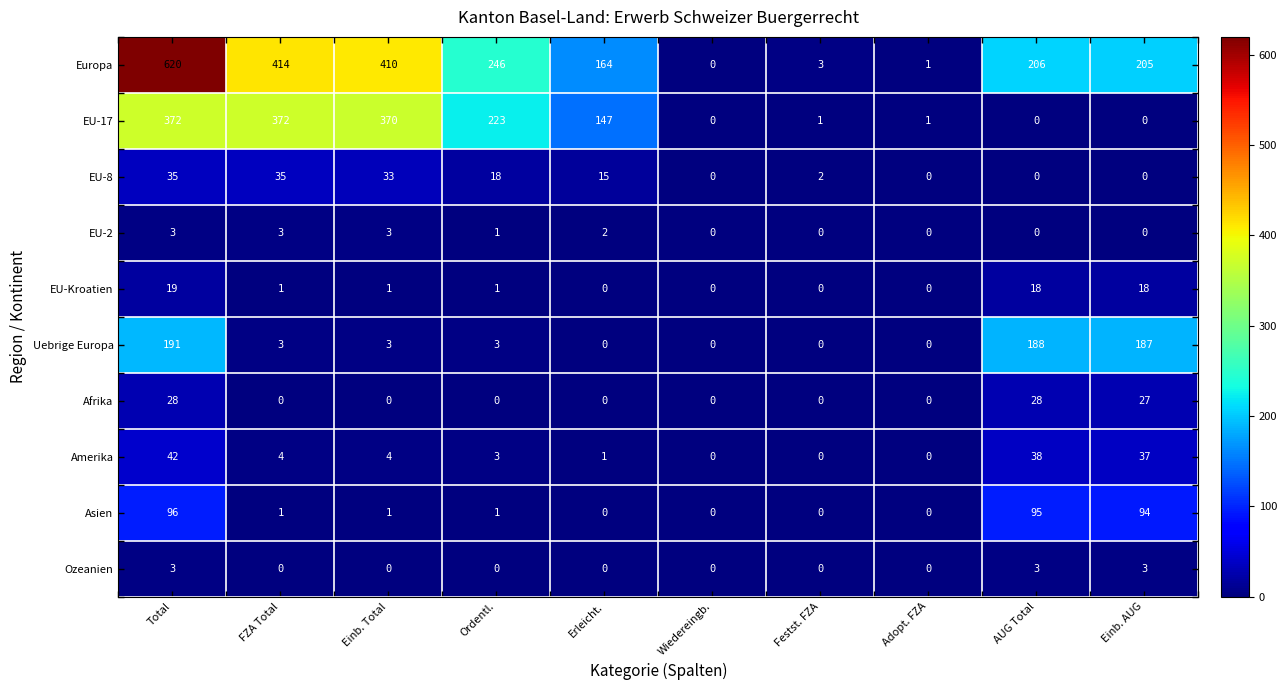

Where does the Asien series first go above 1?

Total